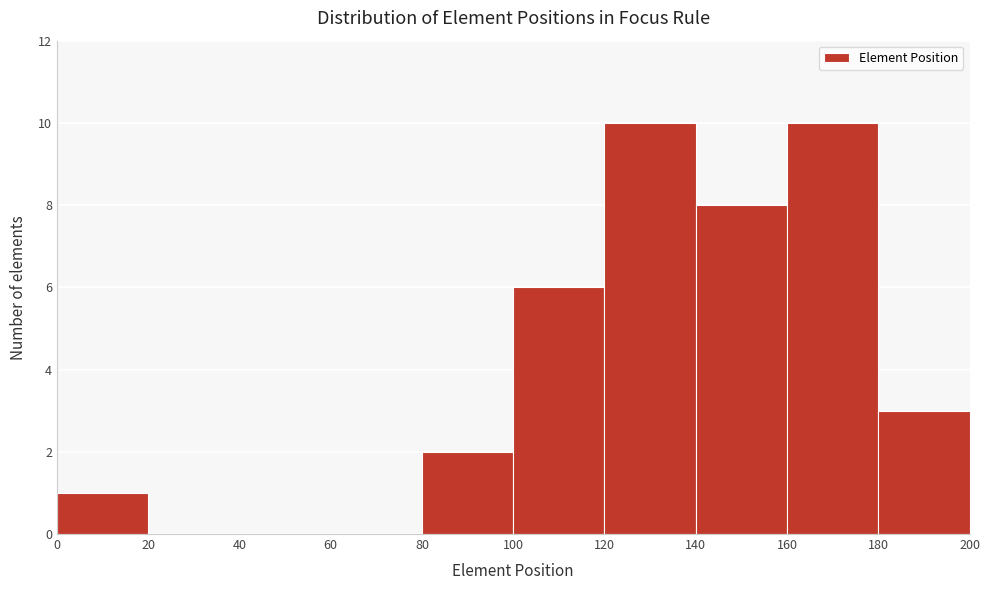

Reading left to right, transcribe this chart: for each bar, give the range it covers on the x-axis and its height. The values are not printed on the chart, so give them approximately, as read against the axis.

0 to 20: 1
20 to 40: 0
40 to 60: 0
60 to 80: 0
80 to 100: 2
100 to 120: 6
120 to 140: 10
140 to 160: 8
160 to 180: 10
180 to 200: 3